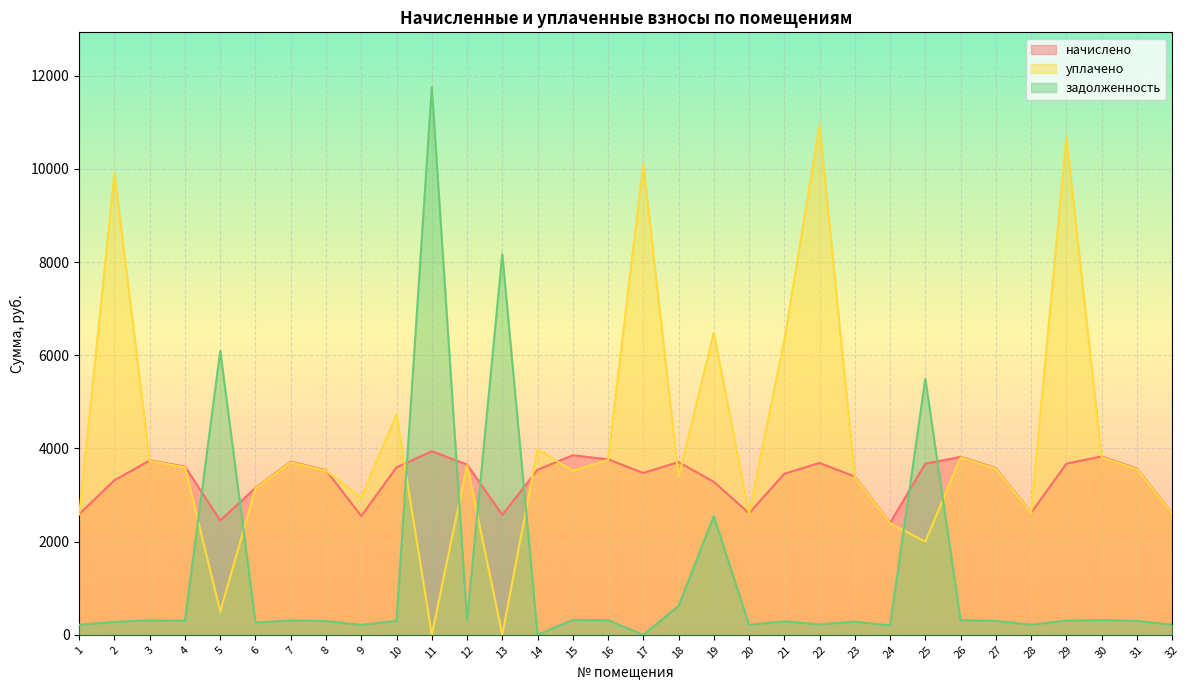

Reading left to right, extract all data points from this chart.

начислено: 2592.0	3317.8	3741.1	3611.5	2453.8	3153.6	3715.2	3533.8	2548.8	3594.2	3939.8	3654.7	2574.7	3542.4	3853.4	3767.0	3473.3	3706.6	3283.2	2609.3	3456.0	3689.3	3395.5	2401.9	3672.0	3818.9	3577.0	2617.9	3672.0	3827.5	3568.3	2609.3
уплачено: 2583.0	9907.2	3728.1	3599.0	500.0	3142.7	3702.3	3521.5	2947.1	4729.6	0.0	3642.1	0.0	3982.9	3518.9	3754.0	10105.6	3384.8	6478.6	2600.2	6320.0	10932.8	3383.7	2393.6	2000.0	3805.3	3563.9	2609.2	10684.5	3813.9	3556.4	2600.2
задолженность: 216.0	276.5	311.5	301.0	6094.9	262.8	309.6	294.5	212.4	299.5	11754.5	304.6	8168.9	0.0	321.1	313.9	0.0	617.8	2545.7	217.4	288.0	223.7	283.0	200.2	5495.3	317.7	298.1	218.2	306.0	319.0	297.1	217.4